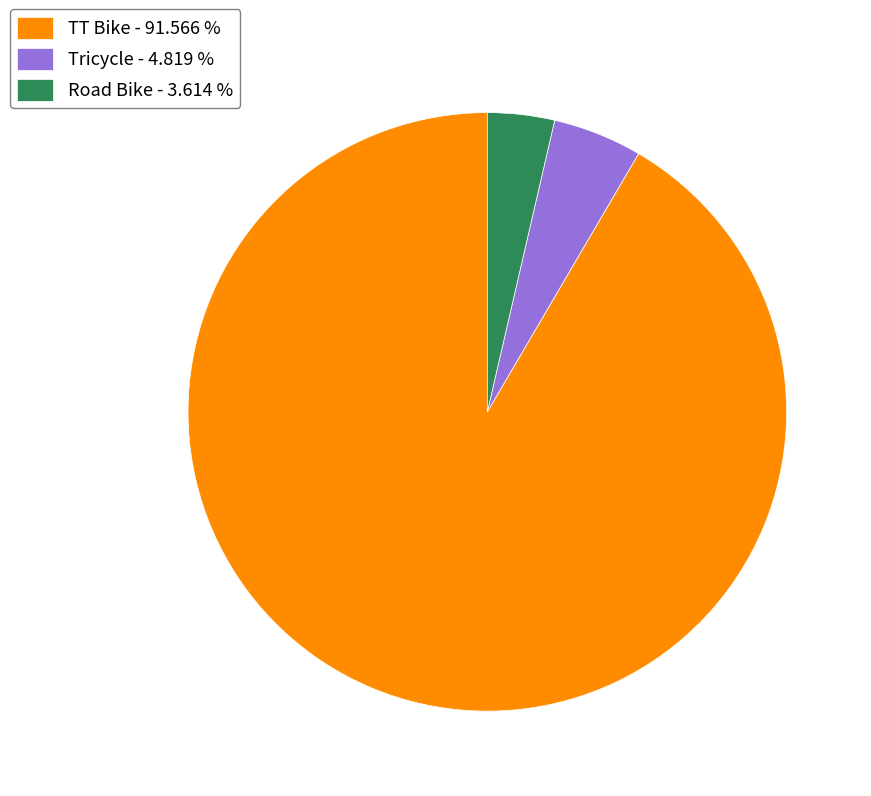

Is there a majority slice in this chart?

Yes